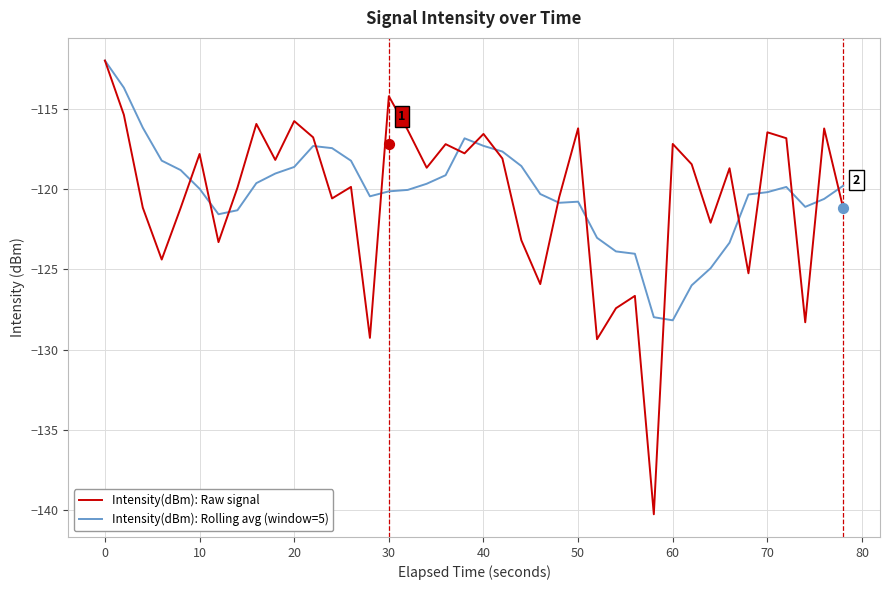

What is the minimum value for Intensity(dBm): Raw signal?

-140.3